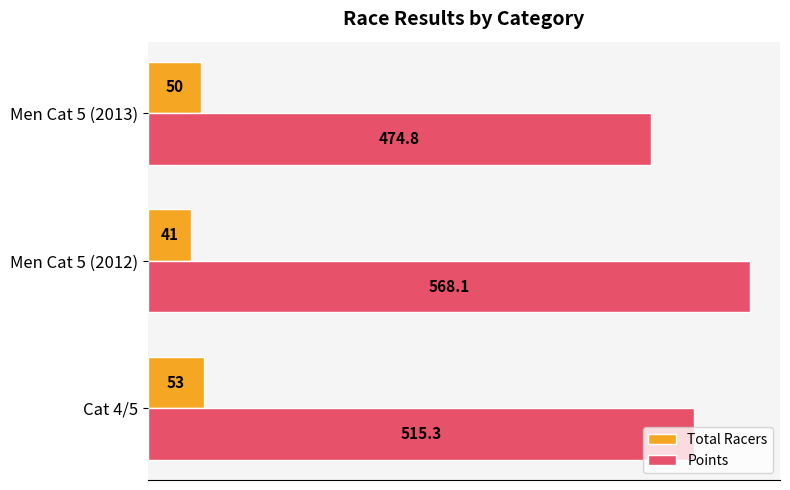

List the labels in order of Total Racers value, smallest first.

Men Cat 5 (2012), Men Cat 5 (2013), Cat 4/5